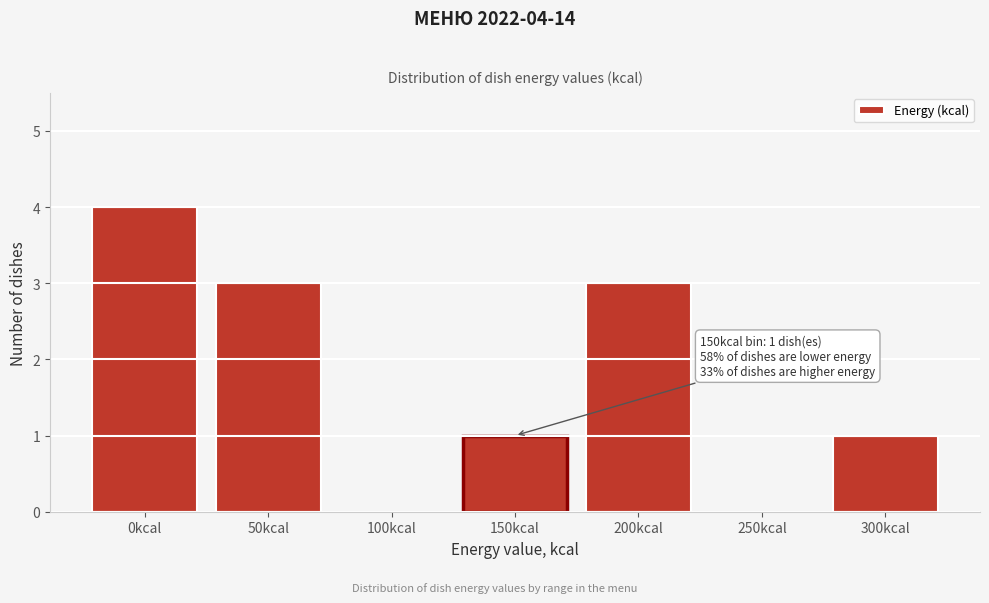

Reading left to right, transcribe all the data shown in this chart.

0kcal=4	50kcal=3	100kcal=0	150kcal=1	200kcal=3	250kcal=0	300kcal=1